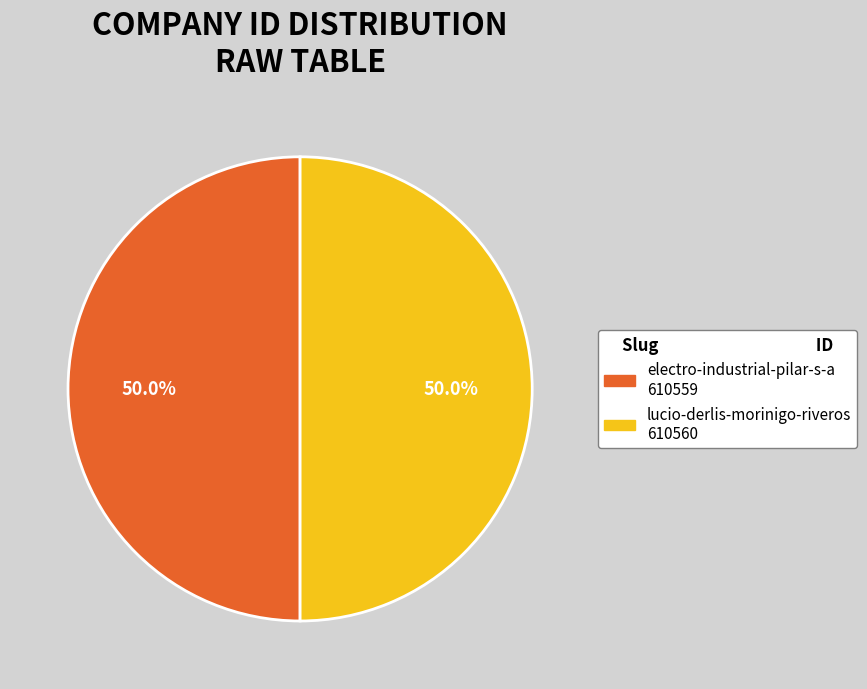

What percentage is the electro-industrial-pilar-s-a slice, to the nearest percent?

50%